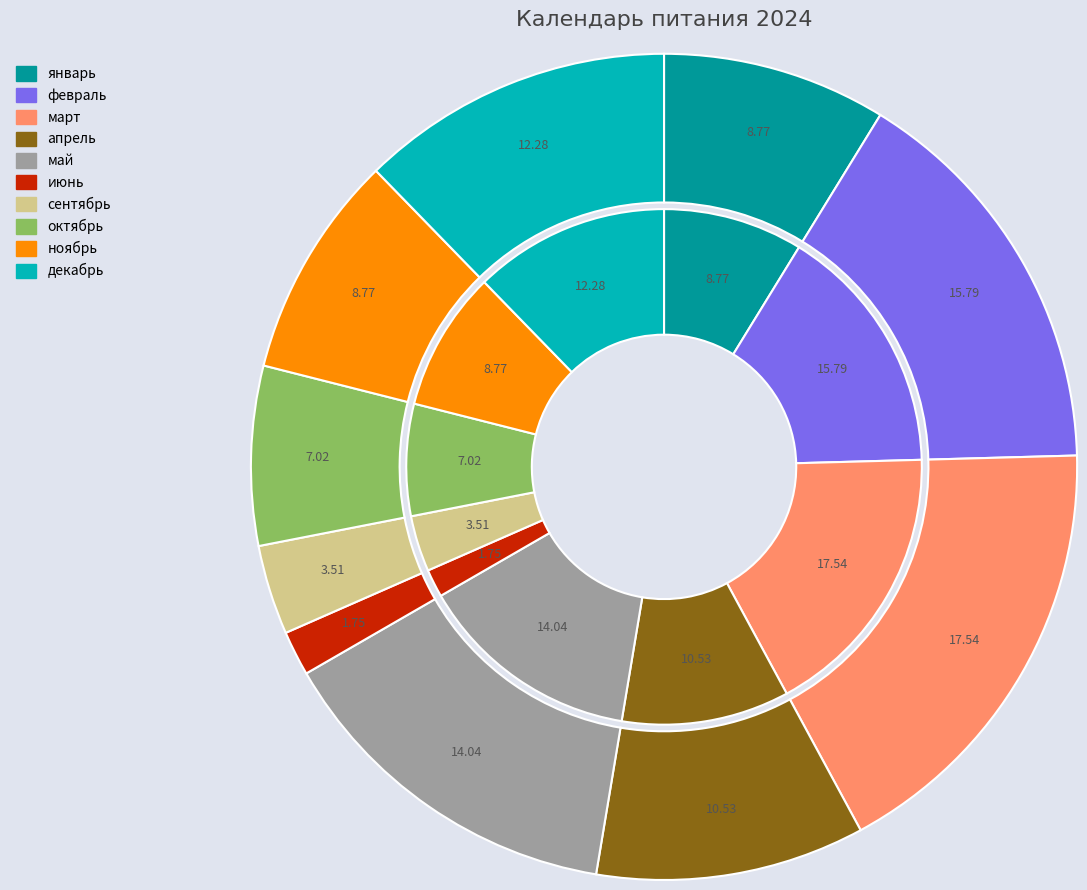

What percentage is NOT represented by июнь?

98.2%